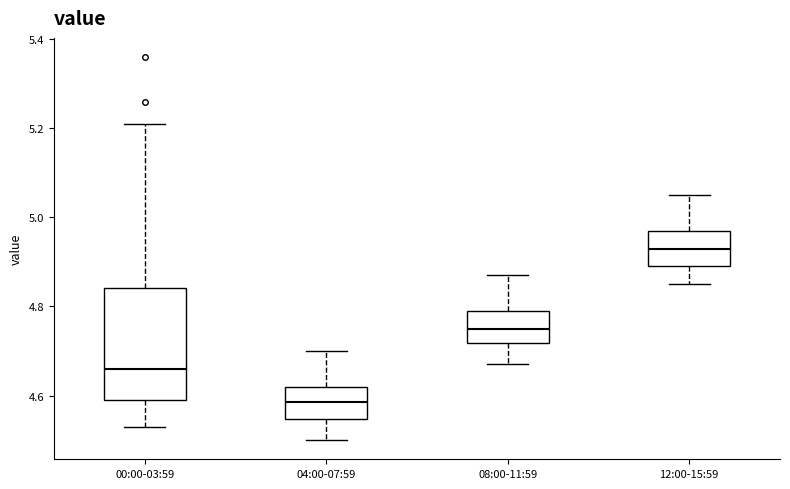

Where is the lower edge of the box for 04:00-07:59 on the y-axis? The values are not printed on the chart, so give them approximately, as read against the axis.

4.54